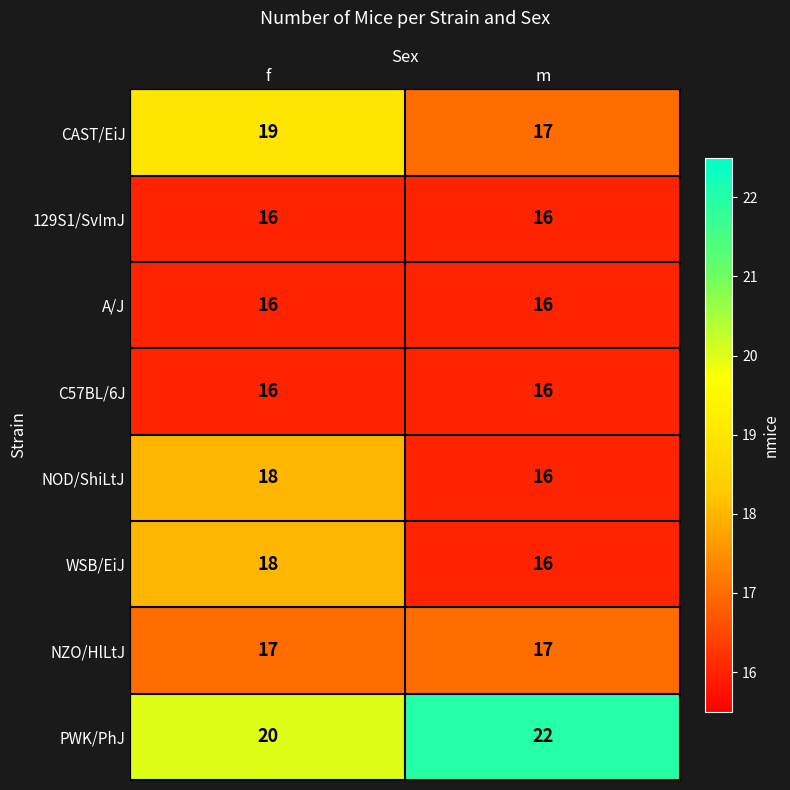

What is the approximate value of PWK/PhJ at m?

22